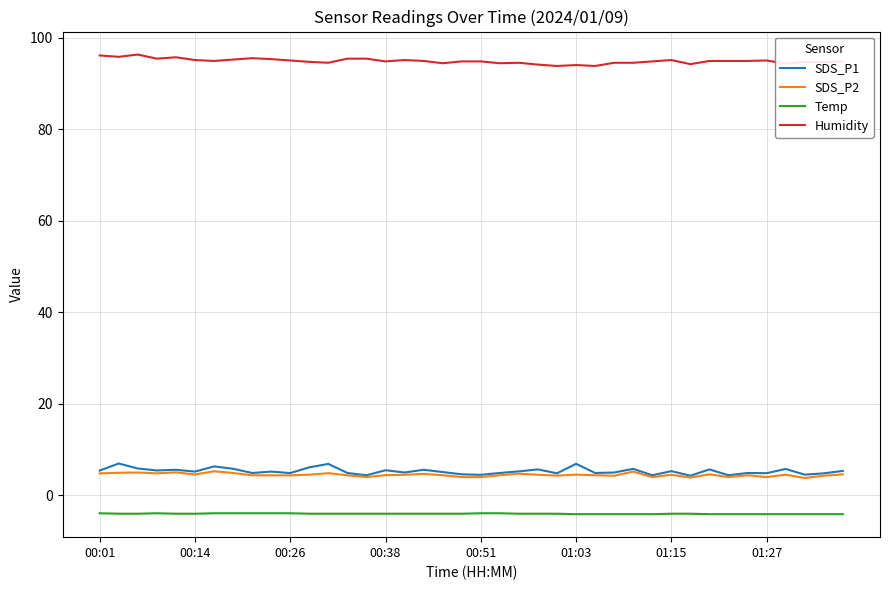

What is the lowest value of the Humidity series?

93.8